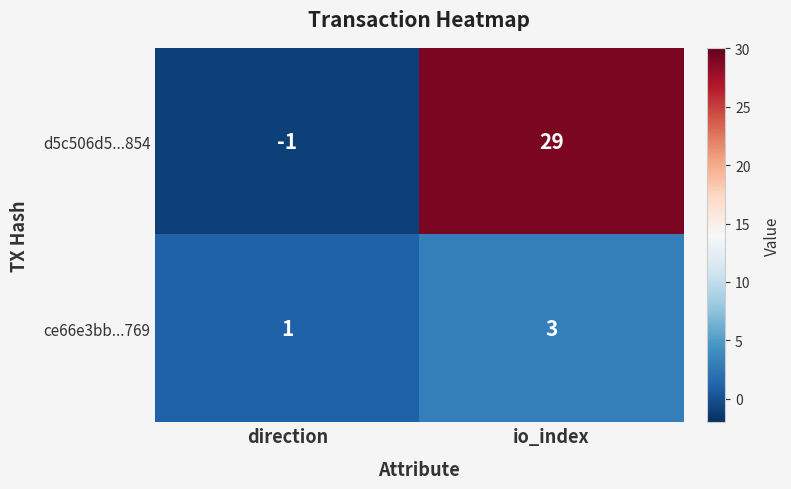

The value of d5c506d5...854 at io_index is 29. True or false?

True